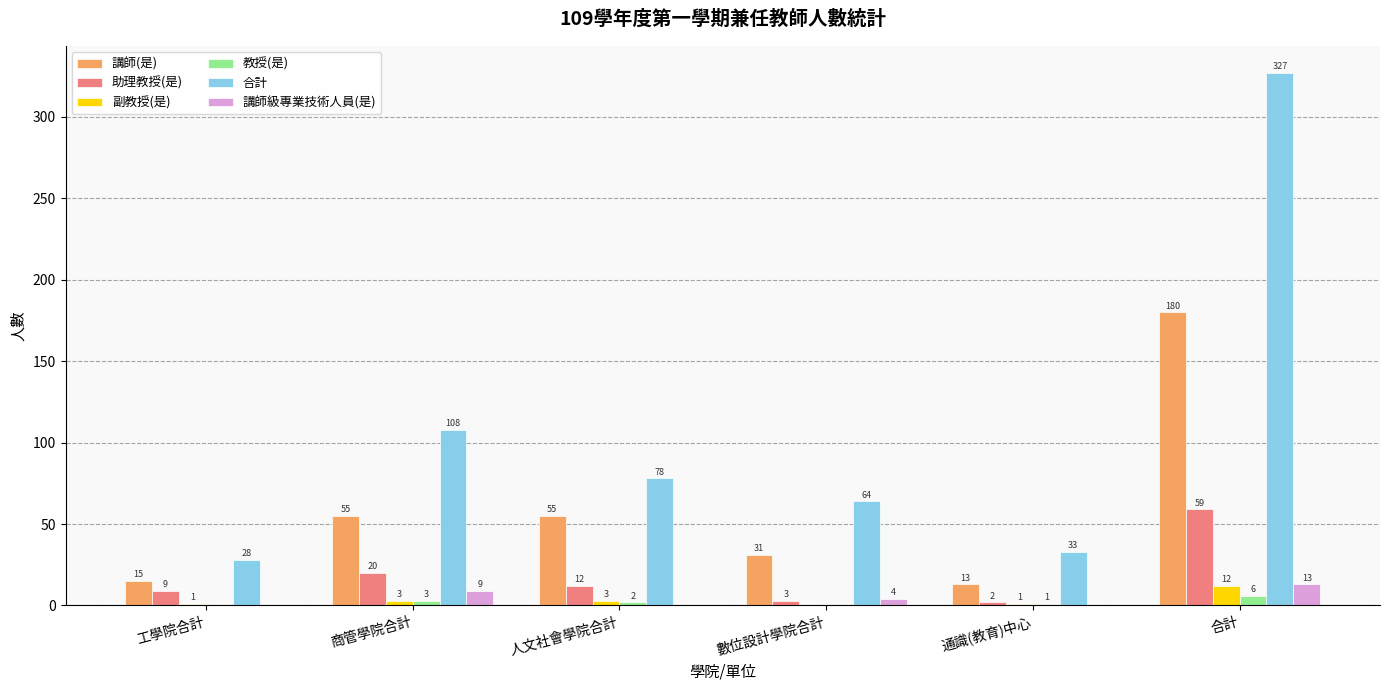

What is the sum of all 教授(是) values?

12